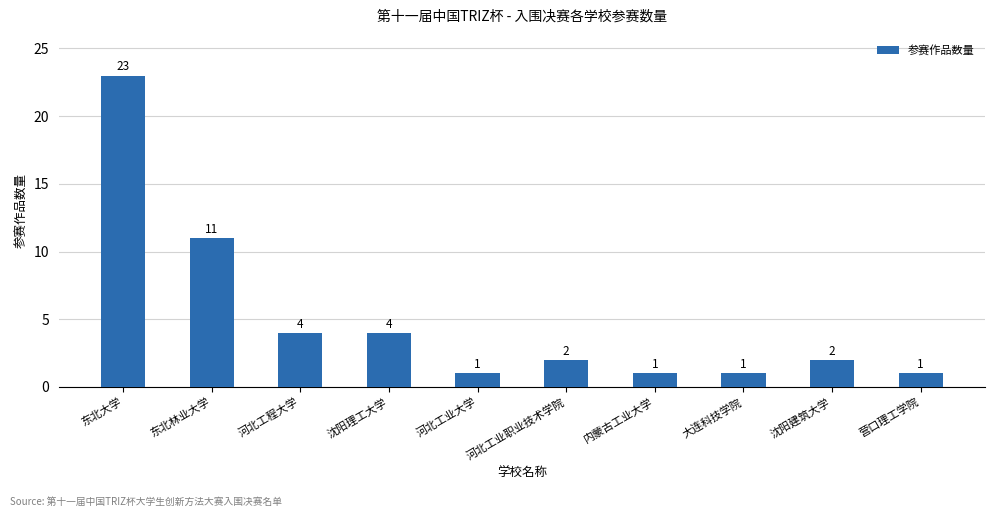

Count the number of categories in the chart.

10